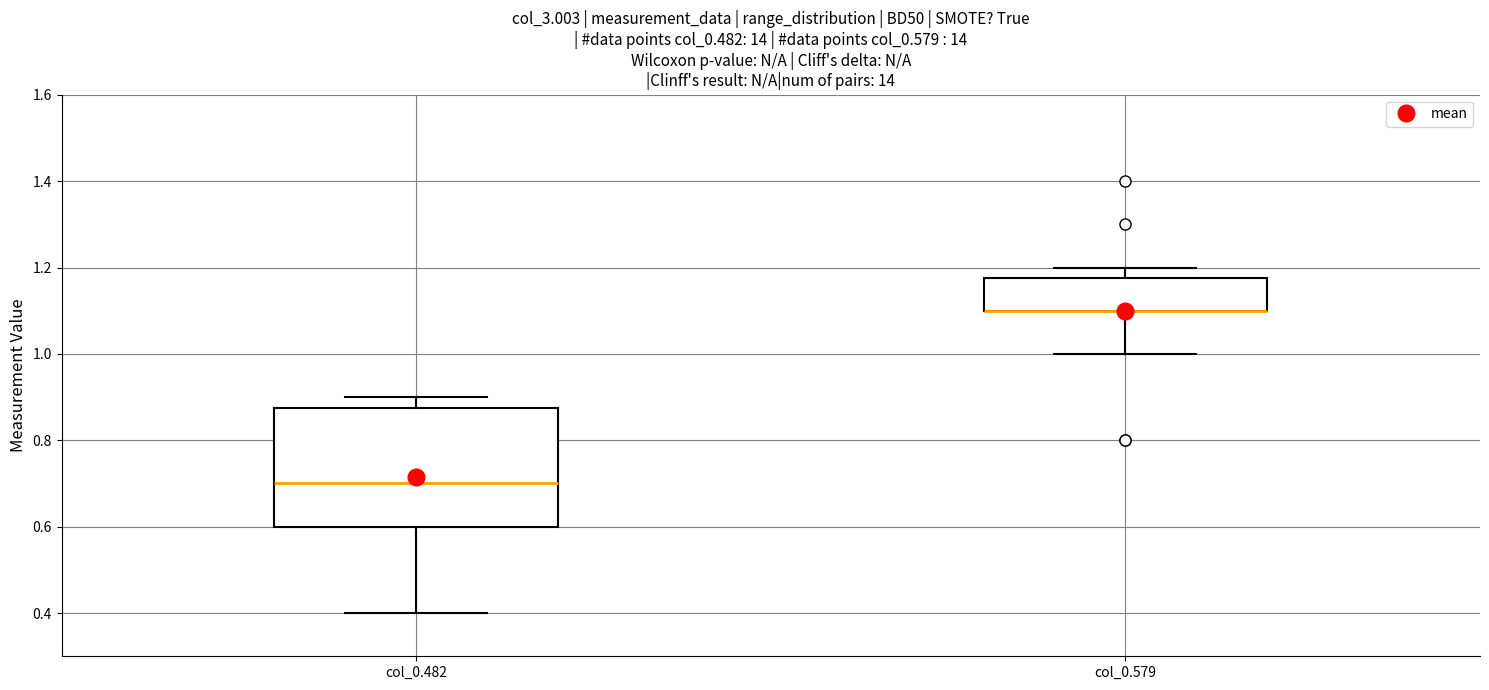

Reading left to right, read every box against the y-axis: the position of its median line, the range the box covers, and the ends of its whiskers. The values are not printed on the chart, so give them approximately, as read against the axis.

col_0.482: median 0.70, box 0.60 to 0.88, whiskers 0.40 to 0.90
col_0.579: median 1.10 (drawn on the box's lower edge), box 1.10 to 1.18, whiskers 1.00 to 1.20